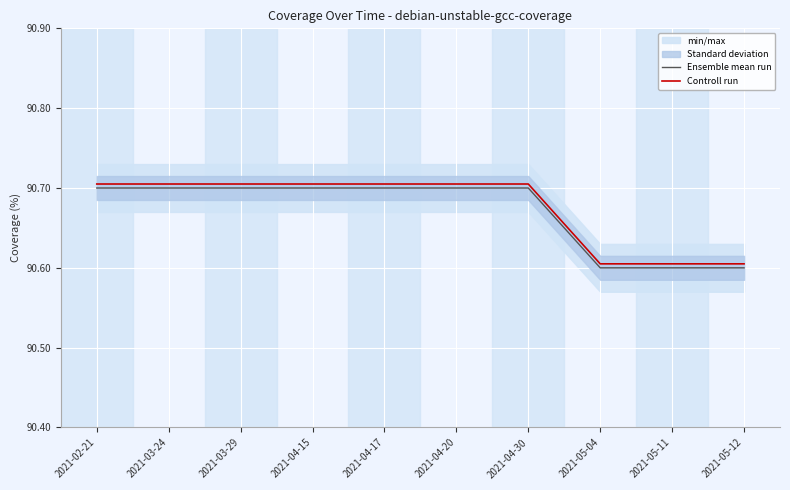

Does the chart display data point markers on the line(s)?

No